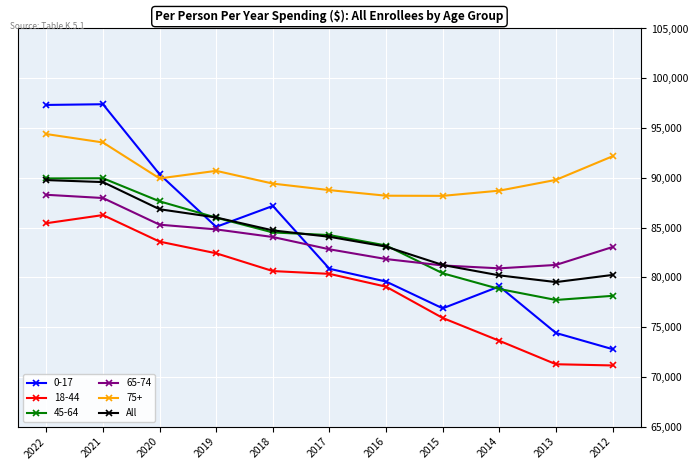

True or false: 65-74 and 75+ cross at least once.

False